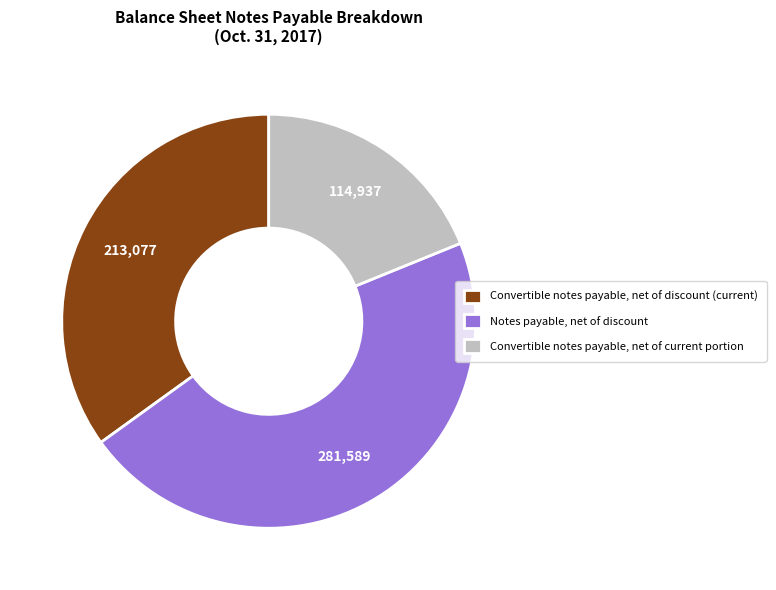

Is it true that Convertible notes payable, net of discount (current) is 35% of the pie?

True